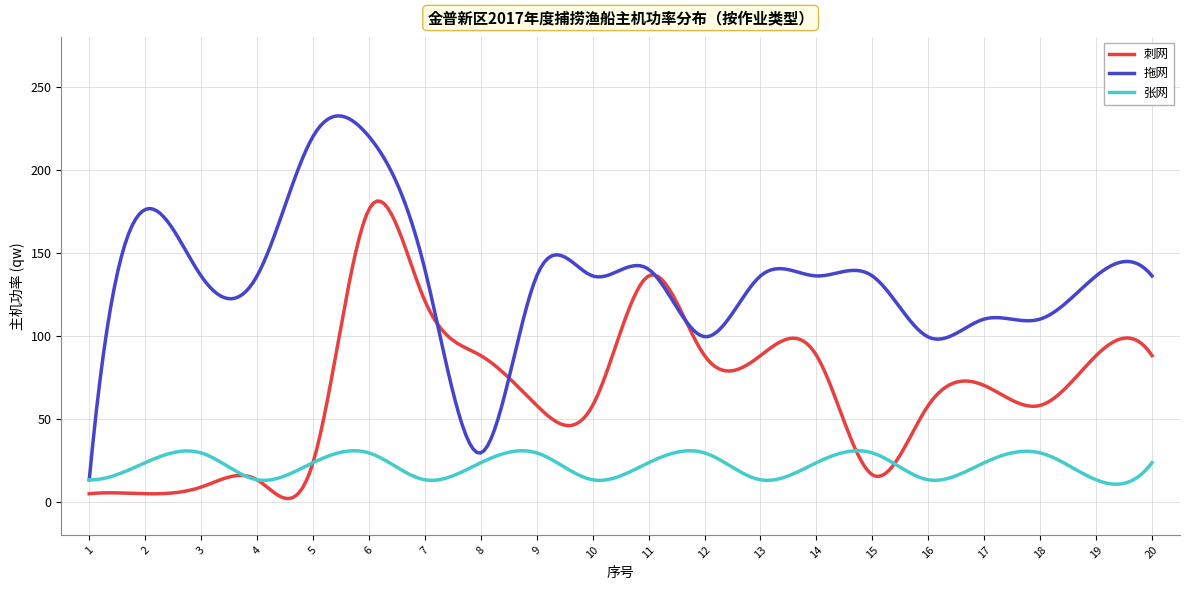

What is the lowest value of the 拖网 series?

13.2